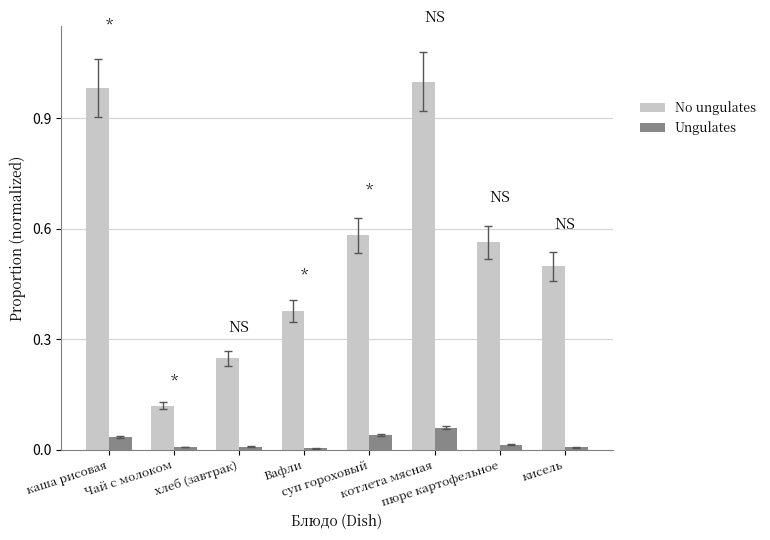

What is the sum of all No ungulates values?

4.4